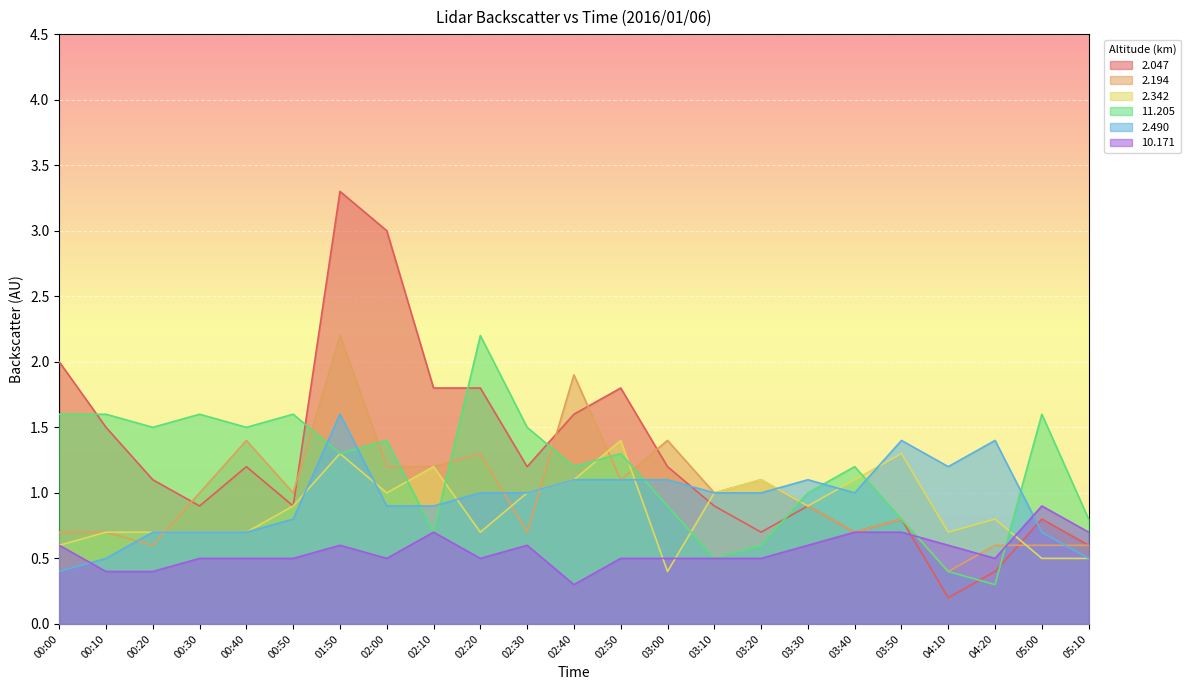

Which has a higher value, 05:10 or 02:20?

02:20